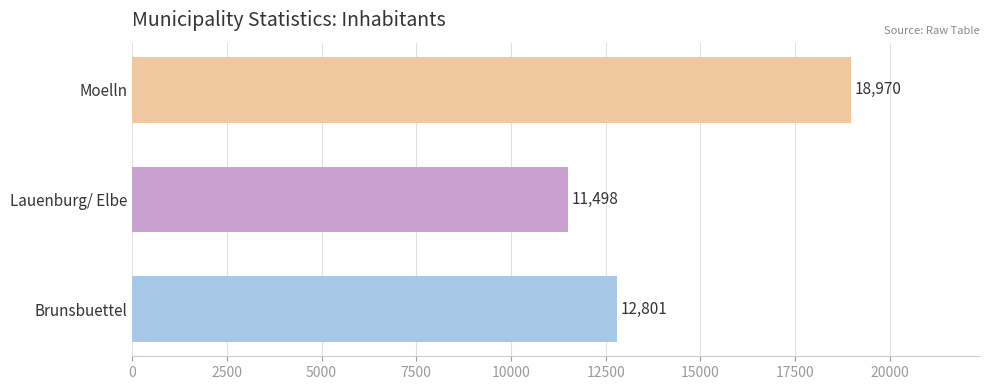

True or false: the data shows 11498 at Lauenburg/ Elbe.

True